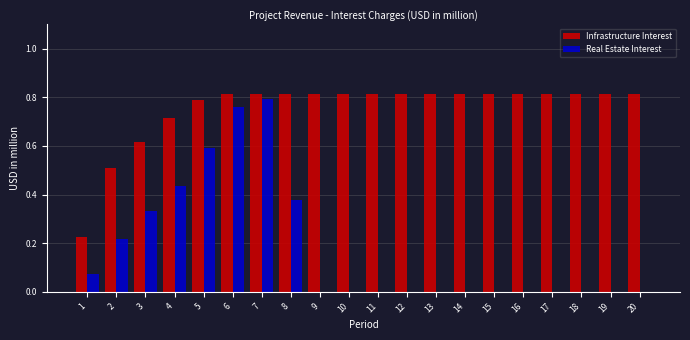

What is the sum of all Infrastructure Interest values?

15.1